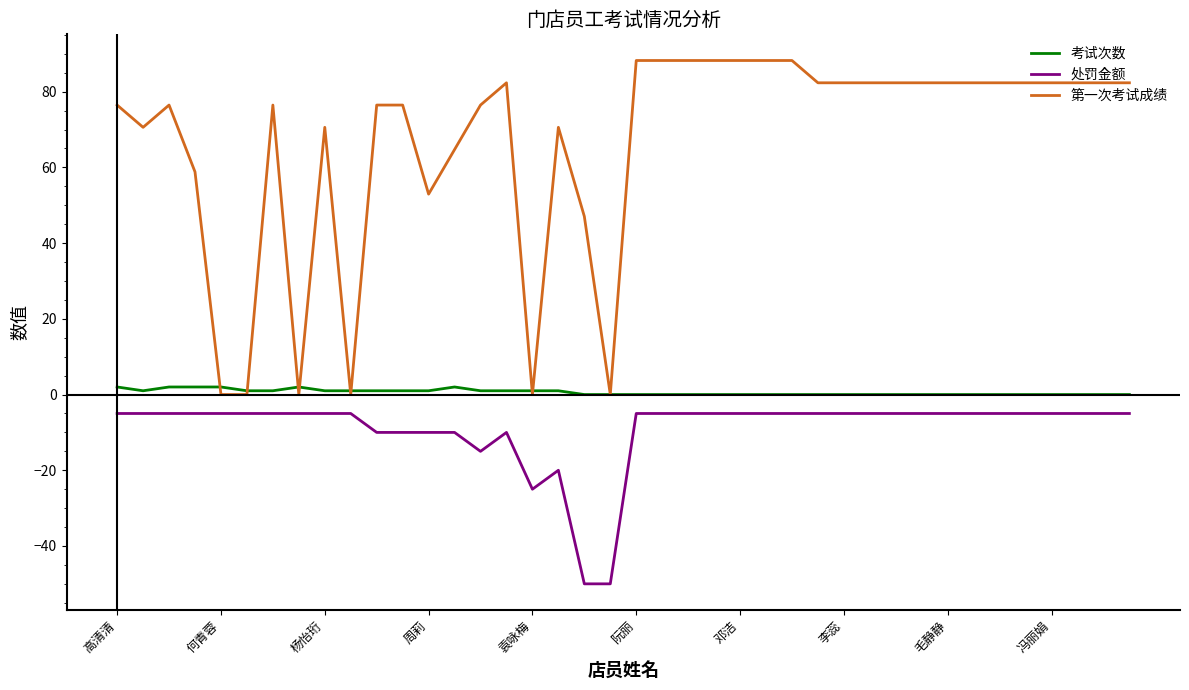

What is the maximum value for 处罚金额?

-5.0